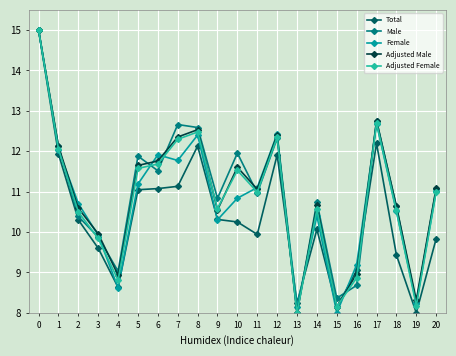

At which category does Total reach its first local valley?

4